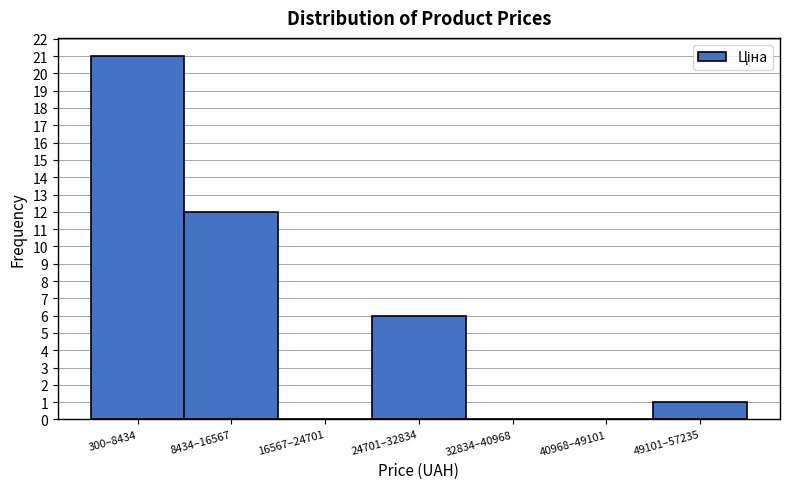

Reading left to right, transcribe all the data shown in this chart.

300–8434=21	8434–16567=12	16567–24701=0	24701–32834=6	32834–40968=0	40968–49101=0	49101–57235=1